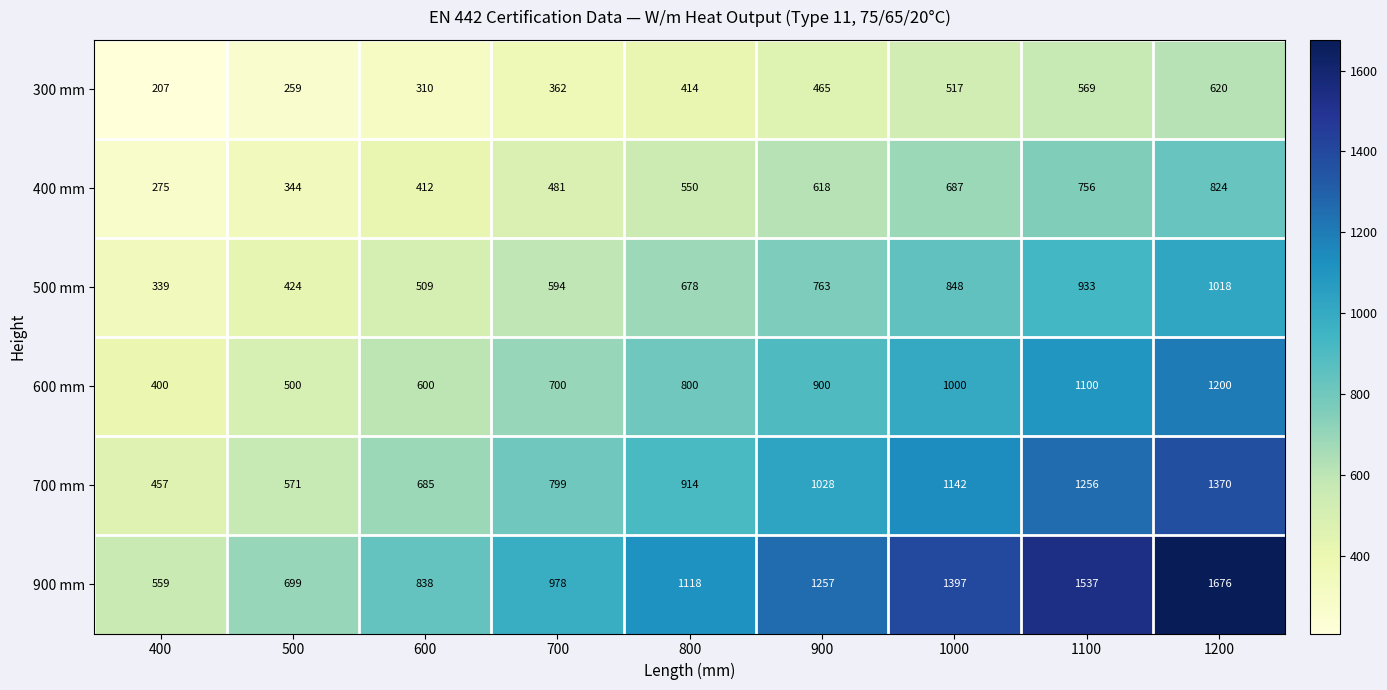

At 600, list the series in order from largest to smallest.

900 mm, 700 mm, 600 mm, 500 mm, 400 mm, 300 mm